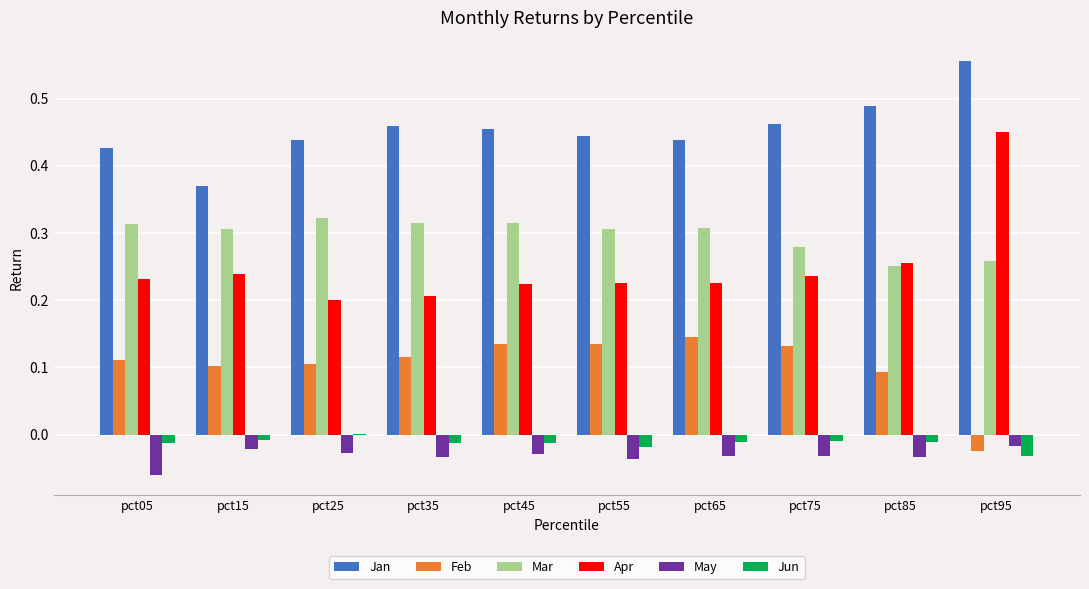

What is the total value across all series at pct45?

1.1